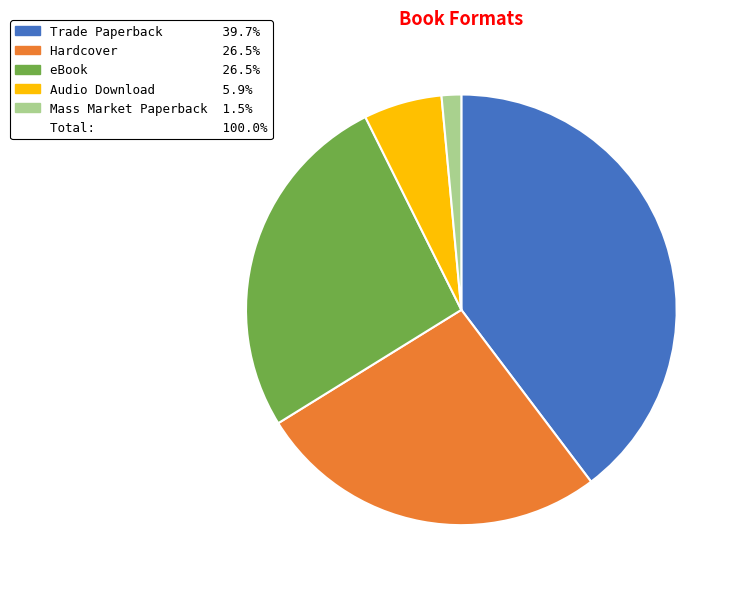

Does any single category account for the majority?

No